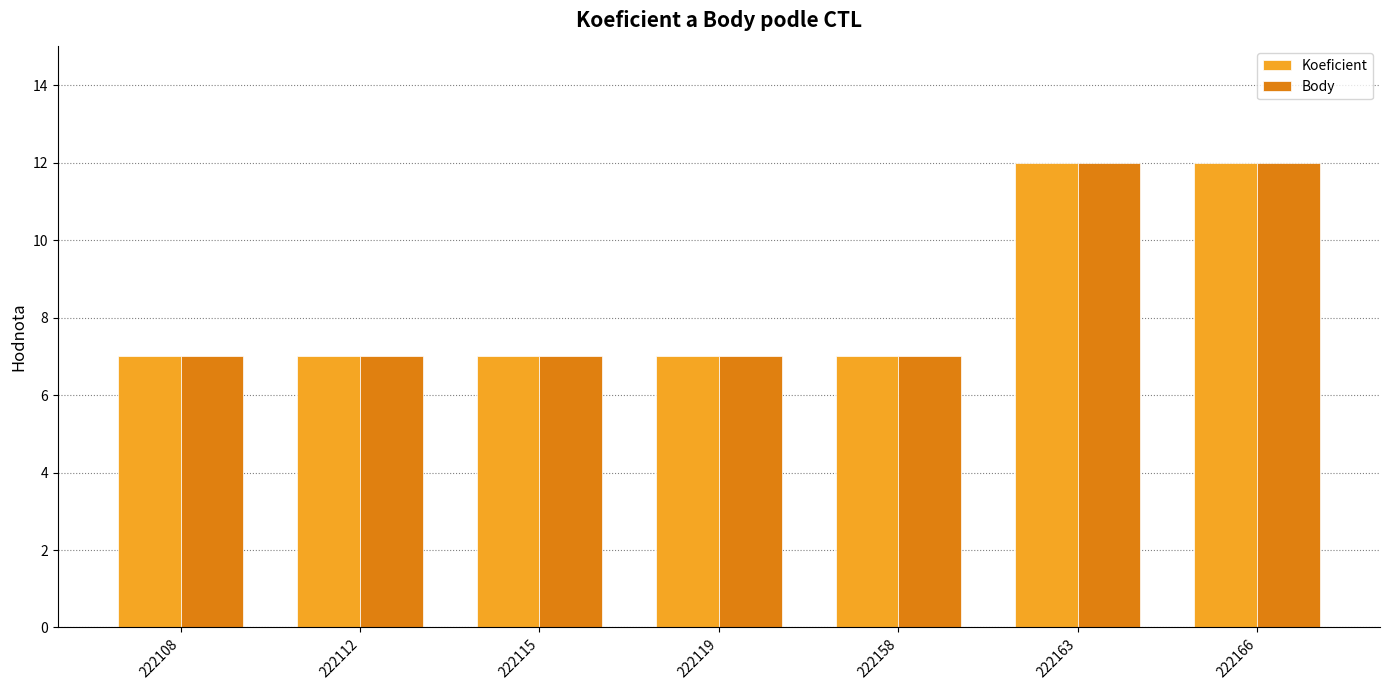

What is the value of the Koeficient bar at the 5th from the left?

7